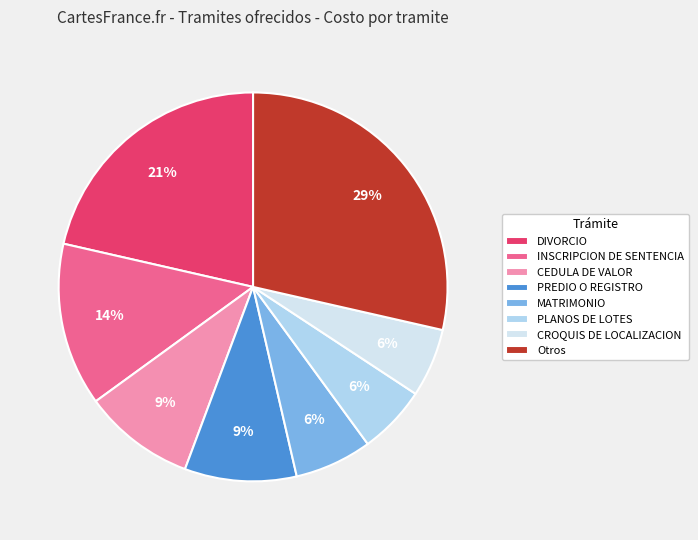

The Otros slice represents 43% of the pie. True or false?

False